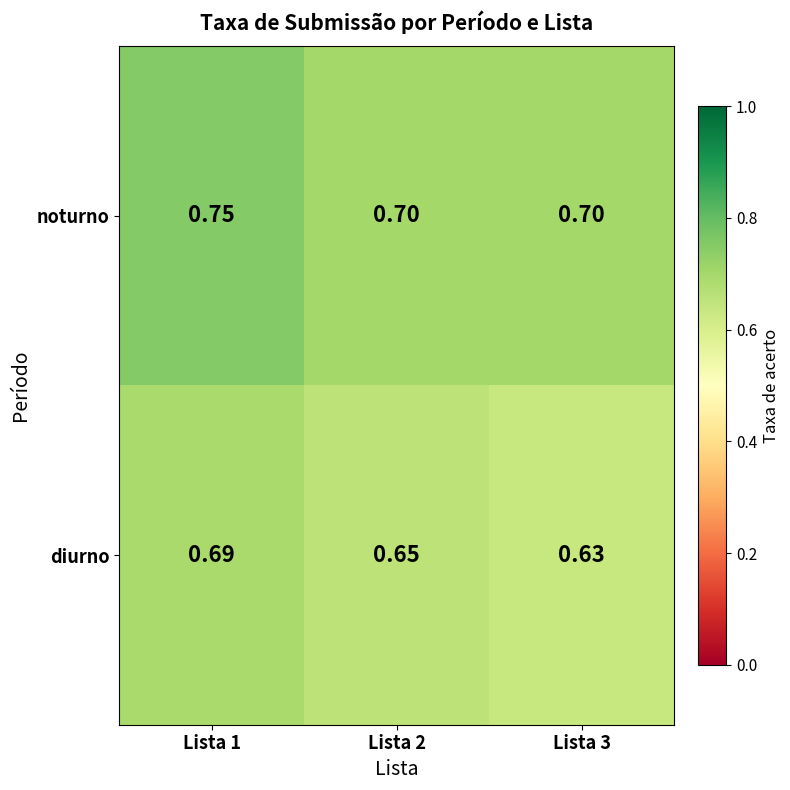

Which series has the largest total across all categories?

noturno